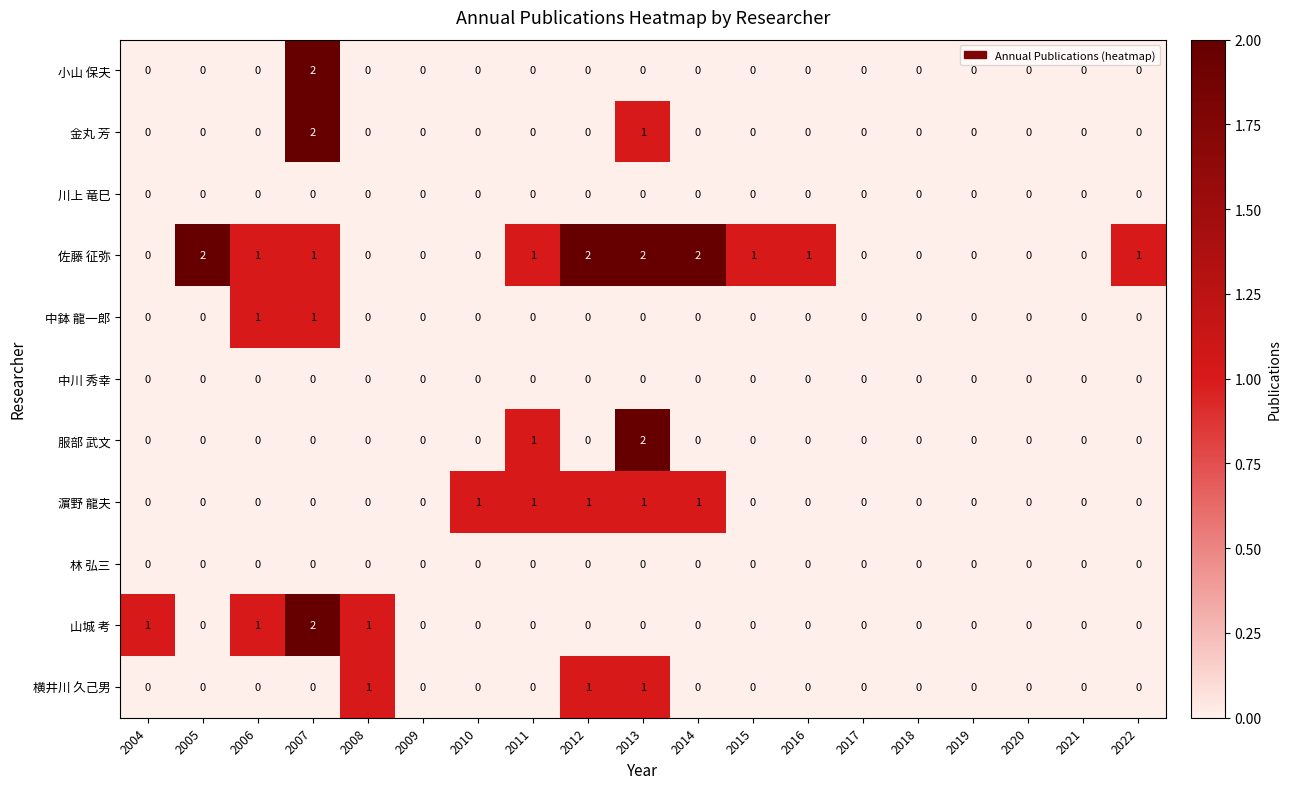

Which series has the largest total across all categories?

佐藤 征弥